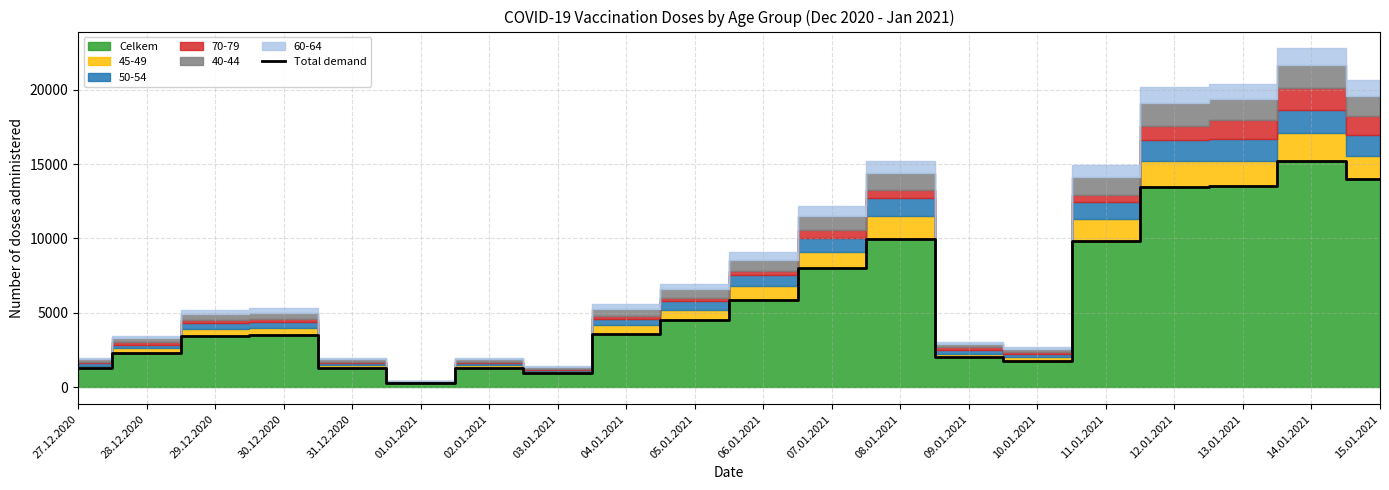

What position from the left is 31.12.2020?

5